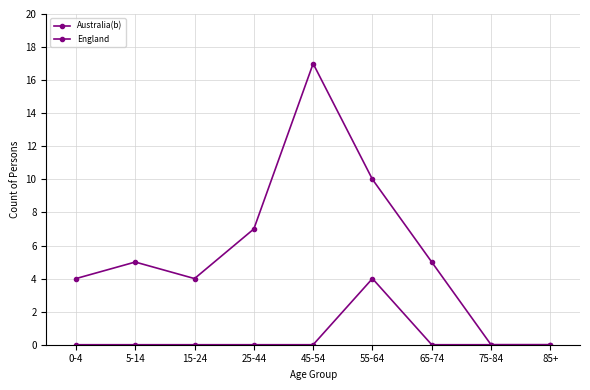

Is this an area chart (filled region under the line)?

No